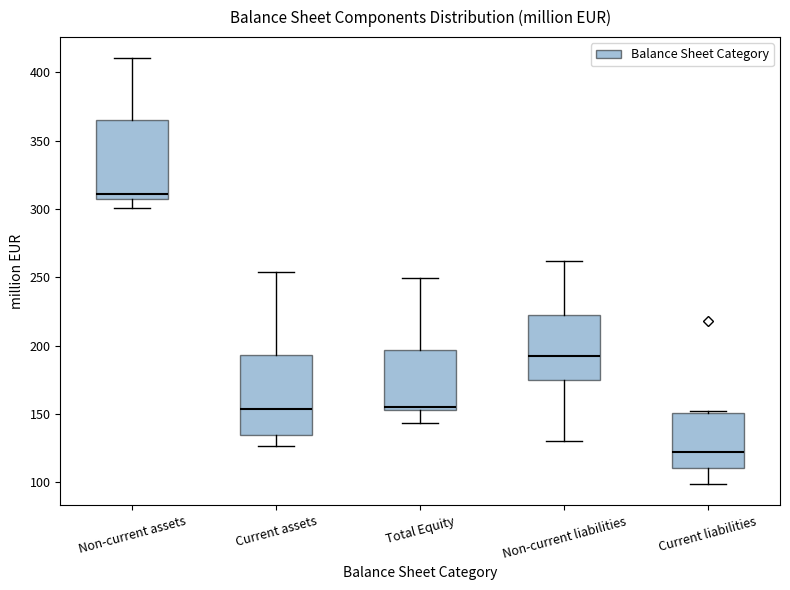

Where is the upper edge of the box for Non-current liabilities on the y-axis? The values are not printed on the chart, so give them approximately, as read against the axis.

225